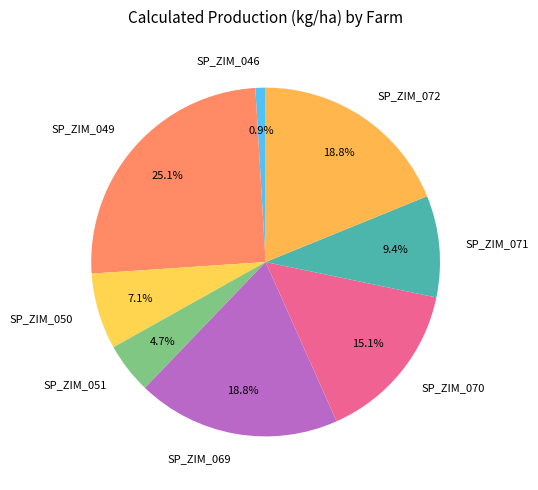

Combined, do SP_ZIM_071 and SP_ZIM_072 account for over 50%?

No